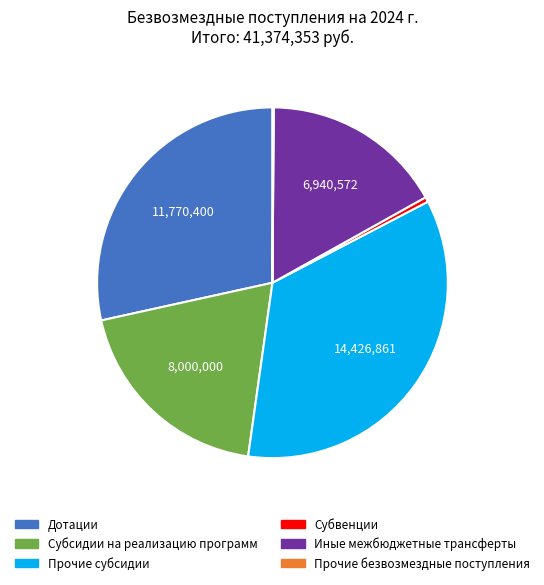

Is it true that Субсидии на реализацию программ is 12% of the pie?

False